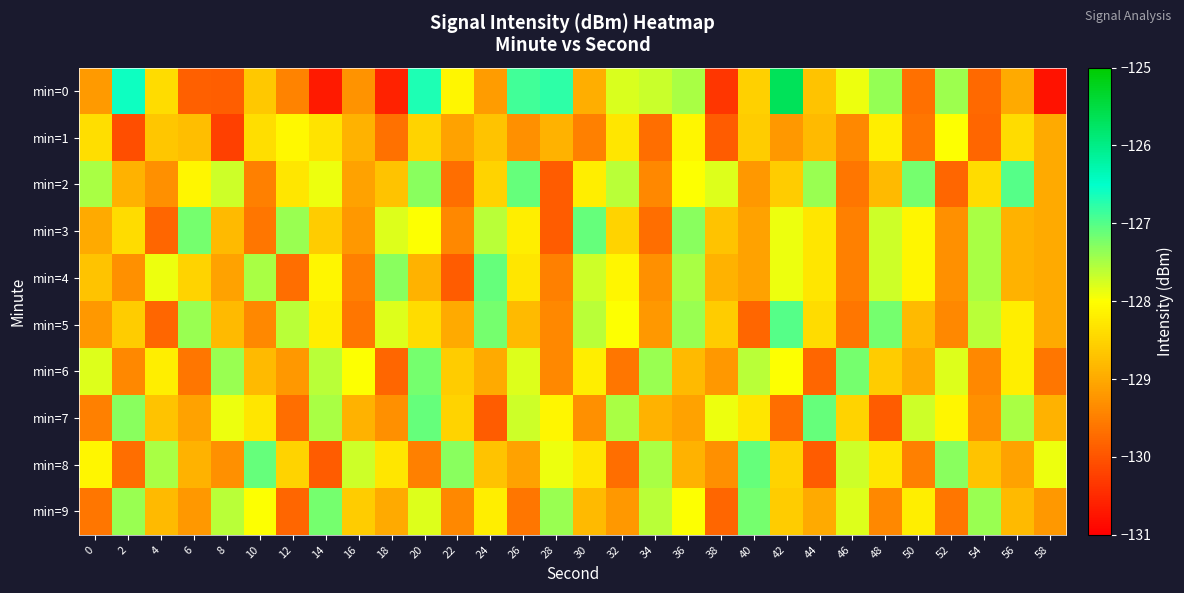

Reading left to right, what are all the values shown in this chart?

min=0: 0=-129.2	2=-126.6	4=-128.4	6=-129.9	8=-129.9	10=-128.6	12=-129.4	14=-130.7	16=-129.2	18=-130.6	20=-126.7	22=-128.1	24=-129.2	26=-126.9	28=-126.8	30=-128.9	32=-127.8	34=-127.7	36=-127.5	38=-130.4	40=-128.6	42=-125.7	44=-128.7	46=-127.9	48=-127.4	50=-129.7	52=-127.4	54=-129.7	56=-129.0	58=-130.8
min=1: 0=-128.4	2=-130.1	4=-128.7	6=-128.8	8=-130.2	10=-128.4	12=-128.1	14=-128.3	16=-128.9	18=-129.7	20=-128.5	22=-129.1	24=-128.7	26=-129.3	28=-128.9	30=-129.5	32=-128.3	34=-129.7	36=-128.1	38=-129.9	40=-128.6	42=-129.2	44=-128.8	46=-129.4	48=-128.2	50=-129.6	52=-128.0	54=-129.8	56=-128.4	58=-129.0
min=2: 0=-127.5	2=-128.9	4=-129.3	6=-128.1	8=-127.7	10=-129.5	12=-128.3	14=-127.9	16=-129.1	18=-128.7	20=-127.3	22=-129.7	24=-128.5	26=-127.1	28=-129.9	30=-128.2	32=-127.6	34=-129.4	36=-128.0	38=-127.8	40=-129.2	42=-128.6	44=-127.4	46=-129.6	48=-128.8	50=-127.2	52=-129.8	54=-128.4	56=-127.0	58=-129.0
min=3: 0=-129.0	2=-128.4	4=-129.8	6=-127.2	8=-128.8	10=-129.6	12=-127.4	14=-128.6	16=-129.2	18=-127.8	20=-128.0	22=-129.4	24=-127.6	26=-128.2	28=-129.9	30=-127.1	32=-128.5	34=-129.7	36=-127.3	38=-128.7	40=-129.1	42=-127.9	44=-128.3	46=-129.5	48=-127.7	50=-128.1	52=-129.3	54=-127.5	56=-128.9	58=-129.0
min=4: 0=-128.7	2=-129.3	4=-127.9	6=-128.5	8=-129.1	10=-127.5	12=-129.7	14=-128.1	16=-129.5	18=-127.3	20=-128.9	22=-129.9	24=-127.1	26=-128.3	28=-129.5	30=-127.7	32=-128.1	34=-129.3	36=-127.5	38=-128.9	40=-129.1	42=-127.9	44=-128.3	46=-129.5	48=-127.7	50=-128.1	52=-129.3	54=-127.5	56=-128.9	58=-129.0
min=5: 0=-129.2	2=-128.6	4=-129.8	6=-127.4	8=-128.8	10=-129.4	12=-127.6	14=-128.2	16=-129.6	18=-127.8	20=-128.4	22=-129.0	24=-127.2	26=-128.8	28=-129.4	30=-127.6	32=-128.0	34=-129.2	36=-127.4	38=-128.6	40=-129.8	42=-127.0	44=-128.4	46=-129.6	48=-127.2	50=-128.8	52=-129.4	54=-127.6	56=-128.2	58=-129.0
min=6: 0=-127.8	2=-129.4	4=-128.2	6=-129.6	8=-127.4	10=-128.8	12=-129.2	14=-127.6	16=-128.0	18=-129.8	20=-127.2	22=-128.6	24=-129.0	26=-127.8	28=-129.4	30=-128.2	32=-129.6	34=-127.4	36=-128.8	38=-129.2	40=-127.6	42=-128.0	44=-129.8	46=-127.2	48=-128.6	50=-129.0	52=-127.8	54=-129.4	56=-128.2	58=-129.6
min=7: 0=-129.5	2=-127.3	4=-128.7	6=-129.1	8=-127.9	10=-128.3	12=-129.7	14=-127.5	16=-128.9	18=-129.3	20=-127.1	22=-128.5	24=-129.9	26=-127.7	28=-128.1	30=-129.3	32=-127.5	34=-128.9	36=-129.1	38=-127.9	40=-128.3	42=-129.7	44=-127.1	46=-128.5	48=-129.9	50=-127.7	52=-128.1	54=-129.3	56=-127.5	58=-128.9
min=8: 0=-128.1	2=-129.7	4=-127.5	6=-128.9	8=-129.3	10=-127.1	12=-128.5	14=-129.9	16=-127.7	18=-128.3	20=-129.5	22=-127.3	24=-128.7	26=-129.1	28=-127.9	30=-128.3	32=-129.7	34=-127.5	36=-128.9	38=-129.3	40=-127.1	42=-128.5	44=-129.9	46=-127.7	48=-128.3	50=-129.5	52=-127.3	54=-128.7	56=-129.1	58=-127.9
min=9: 0=-129.6	2=-127.4	4=-128.8	6=-129.2	8=-127.6	10=-128.0	12=-129.8	14=-127.2	16=-128.6	18=-129.0	20=-127.8	22=-129.4	24=-128.2	26=-129.6	28=-127.4	30=-128.8	32=-129.2	34=-127.6	36=-128.0	38=-129.8	40=-127.2	42=-128.6	44=-129.0	46=-127.8	48=-129.4	50=-128.2	52=-129.6	54=-127.4	56=-128.8	58=-129.2